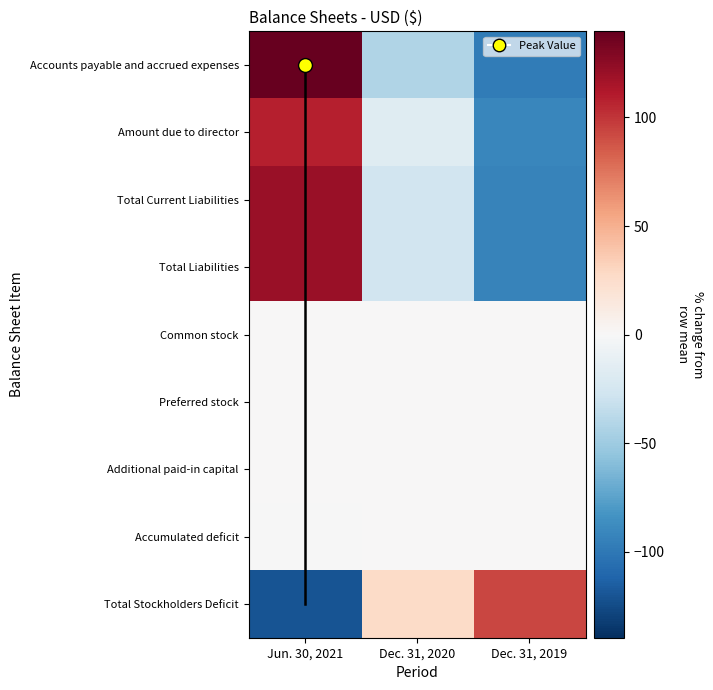

Rank the series by their maximum value, from highest to lowest.

Accounts payable and accrued expenses, Total Current Liabilities, Total Liabilities, Amount due to director, Total Stockholders Deficit, Accumulated deficit, Common stock, Preferred stock, Additional paid-in capital